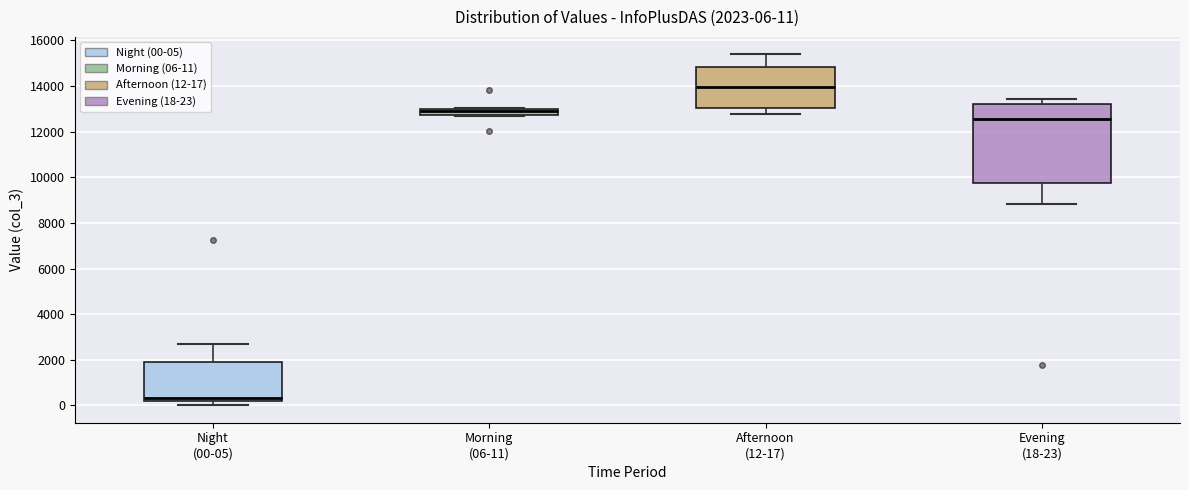

Which box has the lowest median line?

Night (00-05)